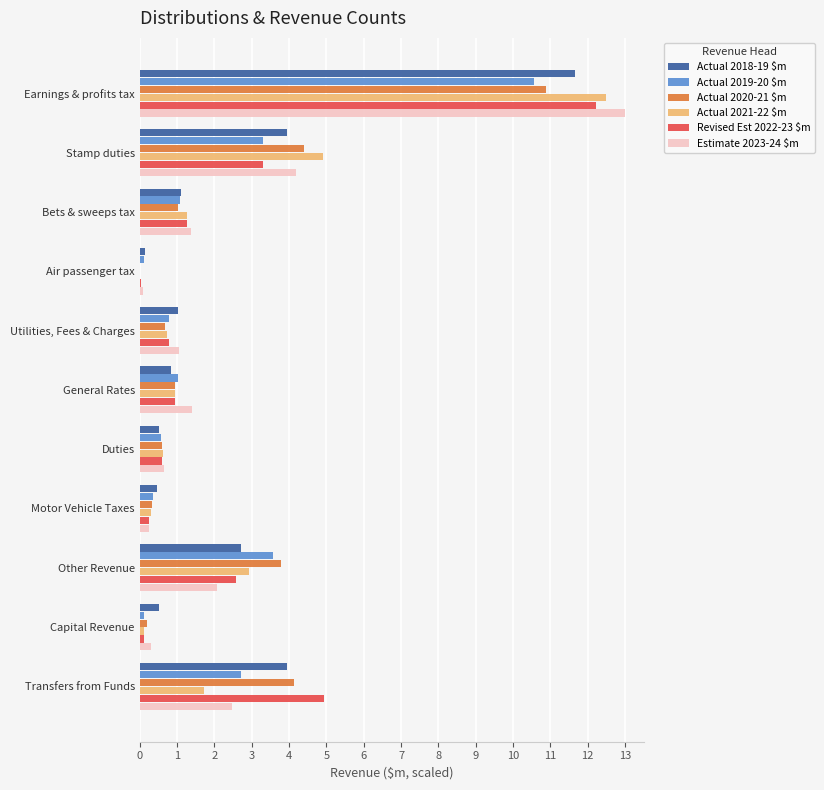

At which category is the sum across all series the highest?

Earnings & profits tax